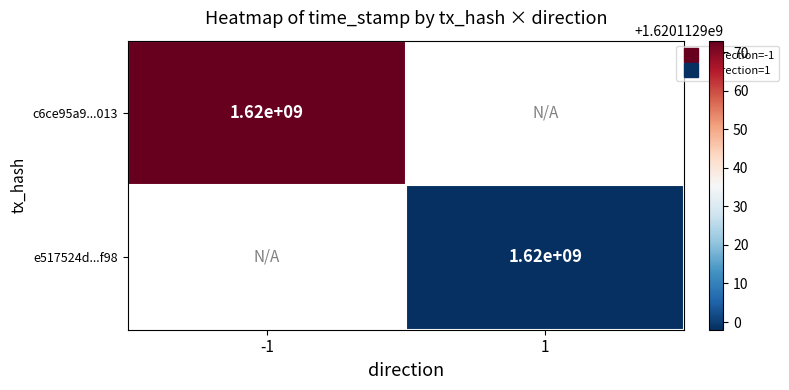

Reading left to right, extract all data points from this chart.

c6ce95a9b07e5f81baa2c5c05a21db605824013: -1	1620112973
e517524dc6116c6ee40b76185c83e594a1b7f98: 1	1620112898